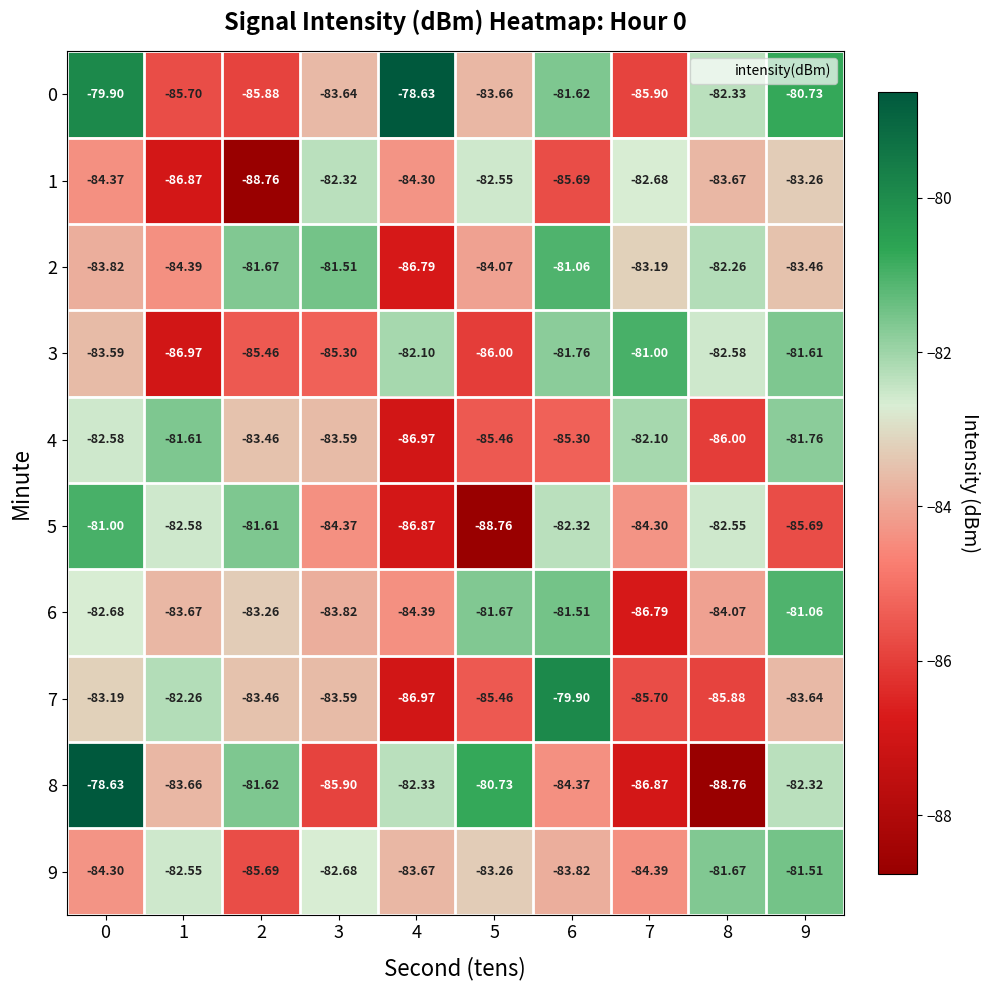

What is the total value across all series at 5?

-841.6